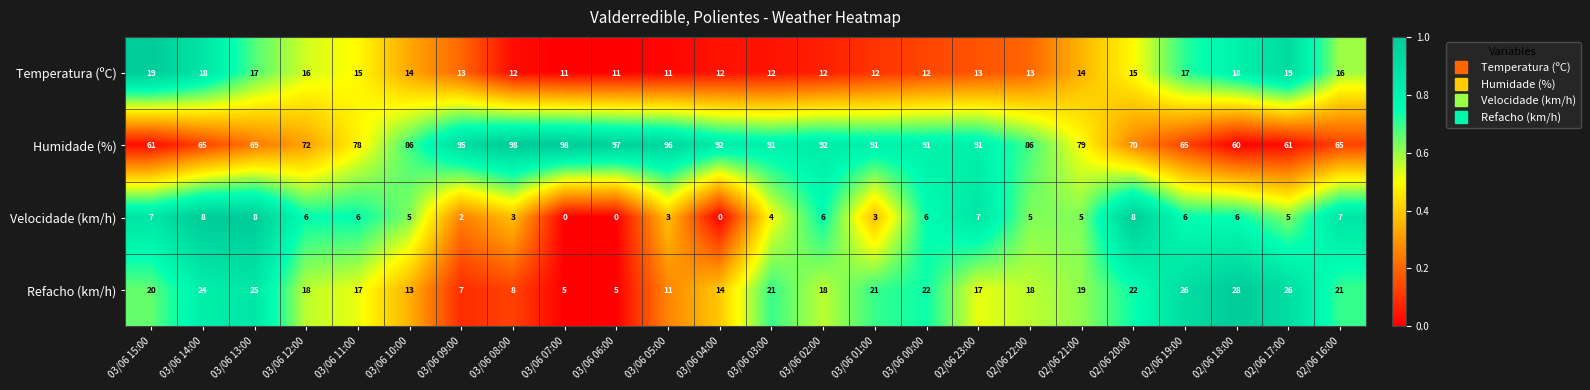

What is the greatest value displayed?

98